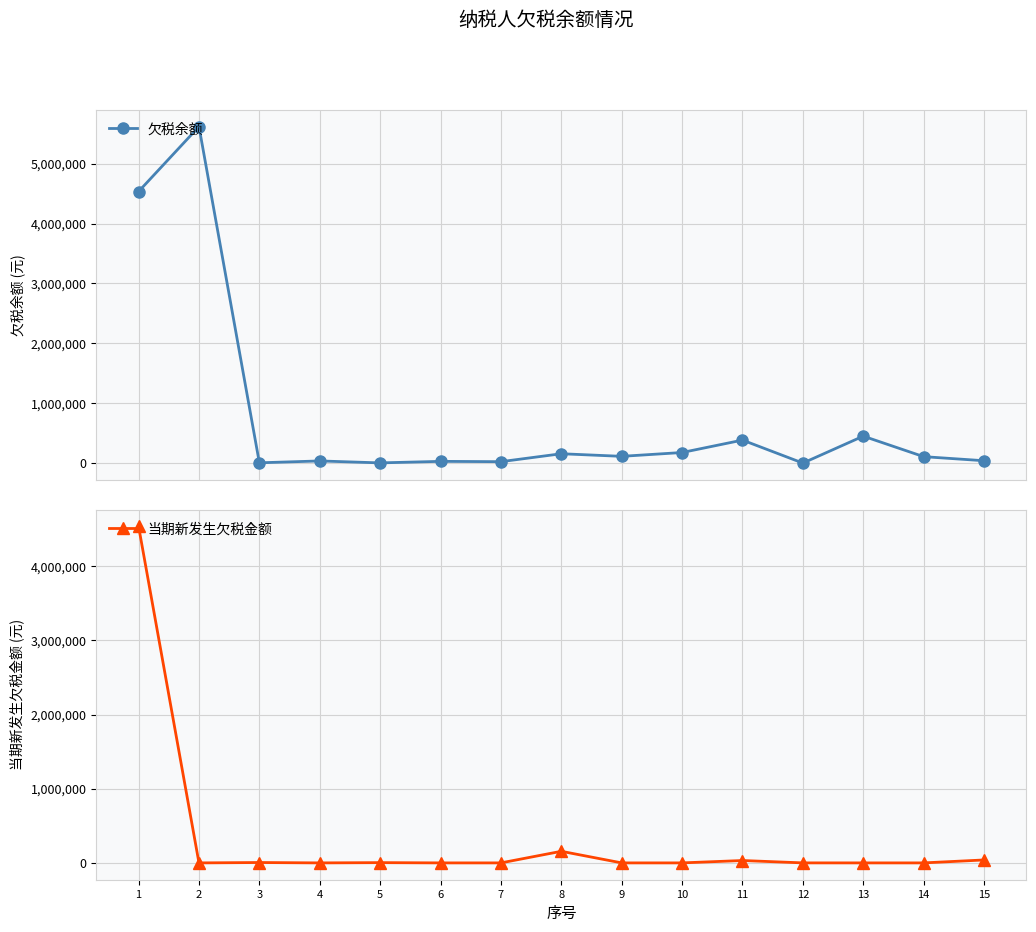

Rank the series by their average value, from highest to lowest.

欠税余额, 当期新发生欠税金额